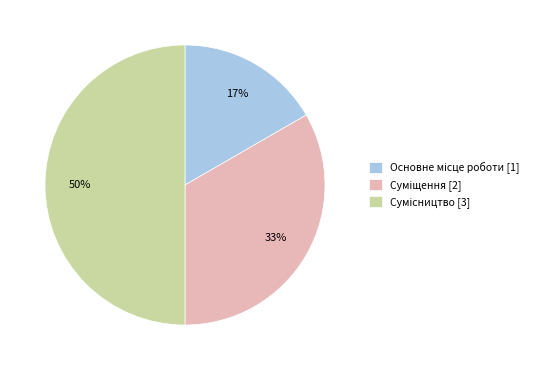

To the nearest percent, what is the average slice percentage?

33%